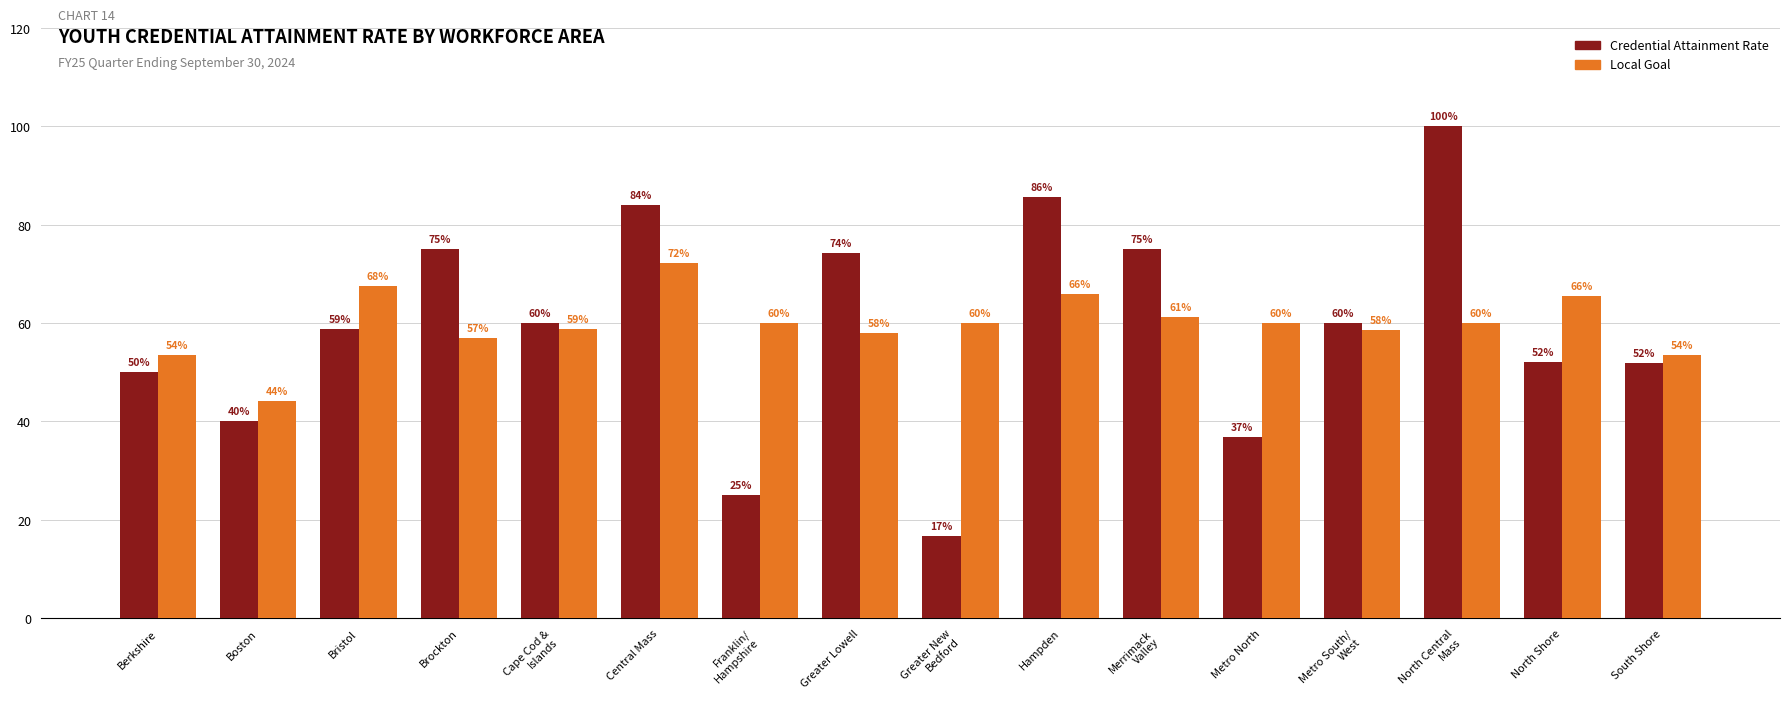

Rank the series at Hampden from highest to lowest value.

Credential Attainment Rate, Local Goal